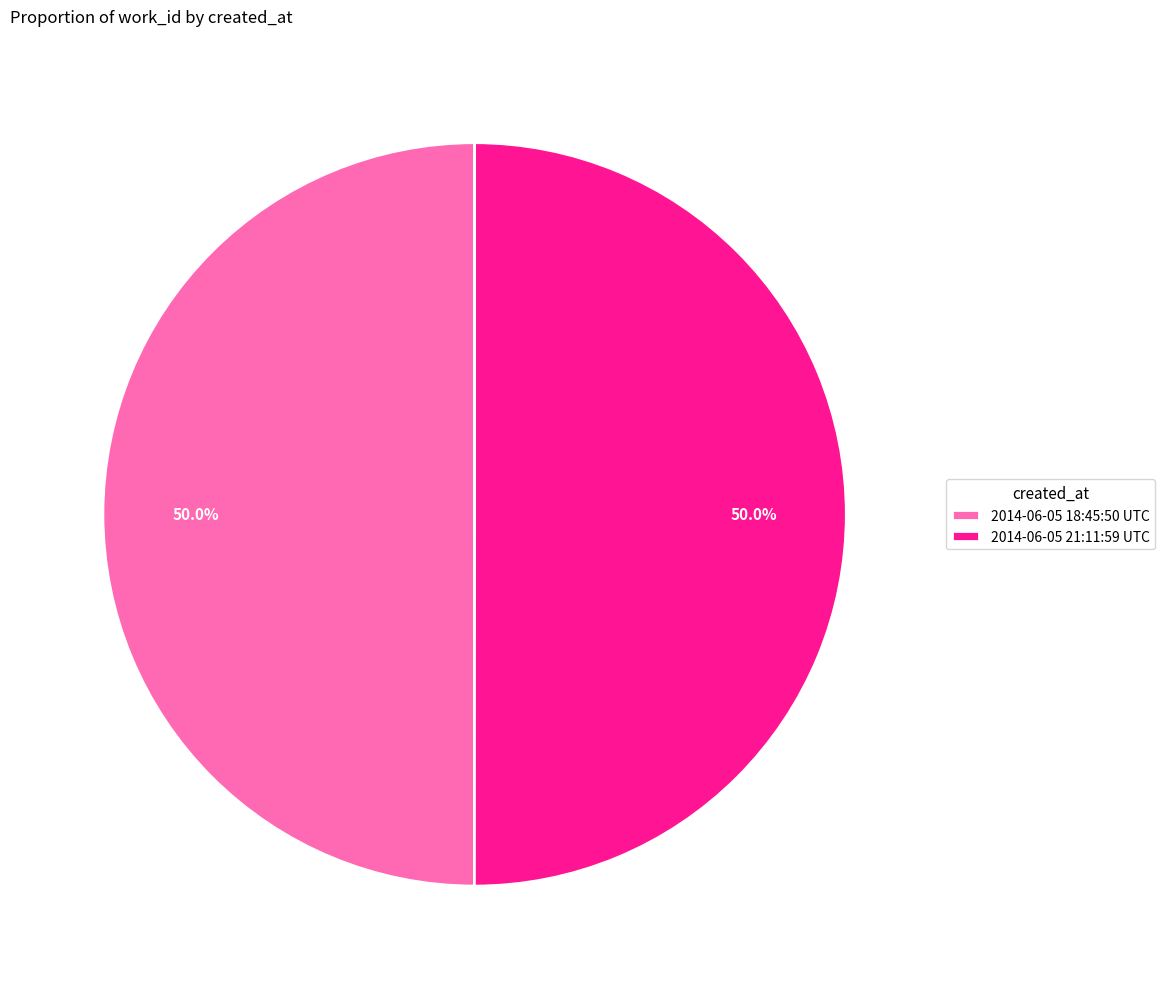

Count the number of slices in the pie.

2